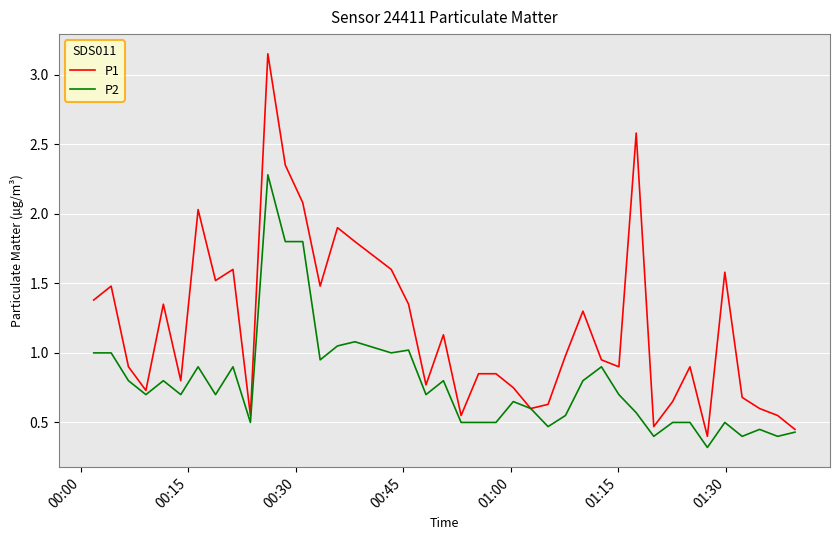

Which series has the largest range (max minus min)?

P1